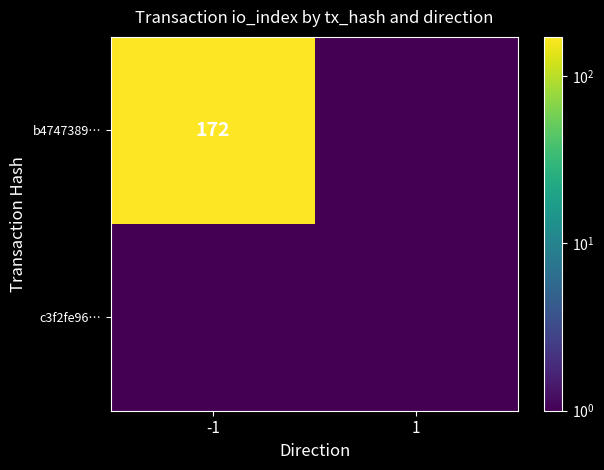

The b4747389… series shows 172.0 at -1. True or false?

True